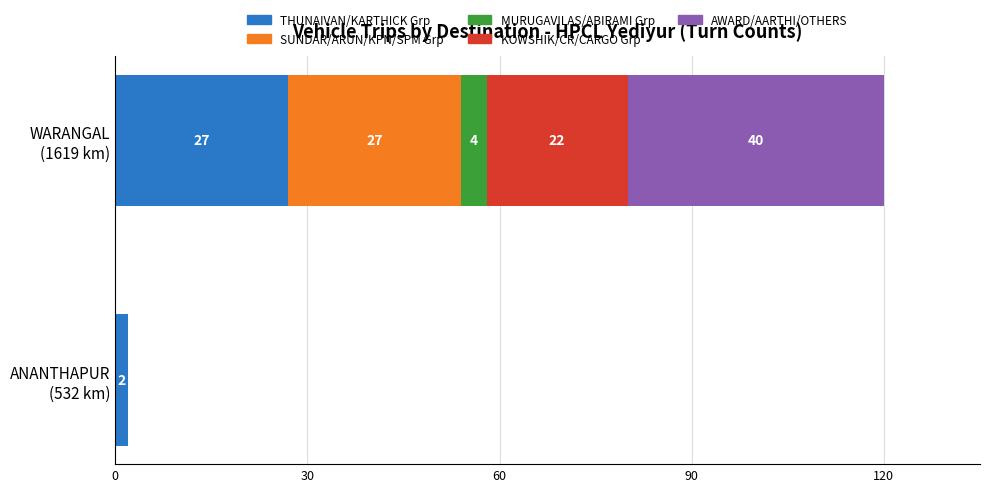

Count the number of categories in the chart.

2